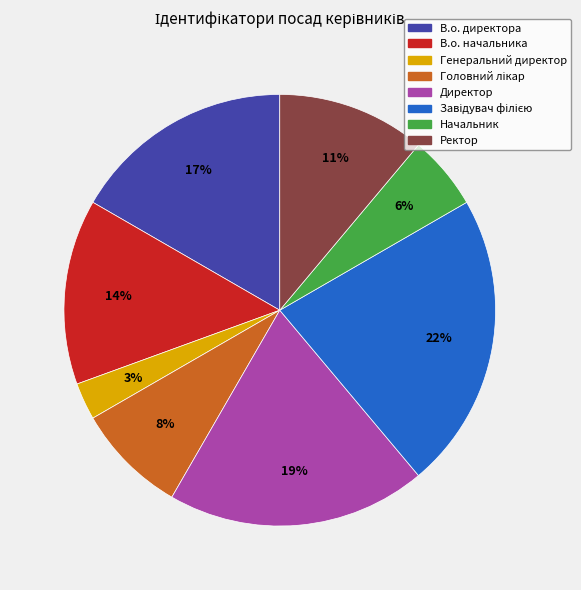

How many segments does this pie chart have?

8